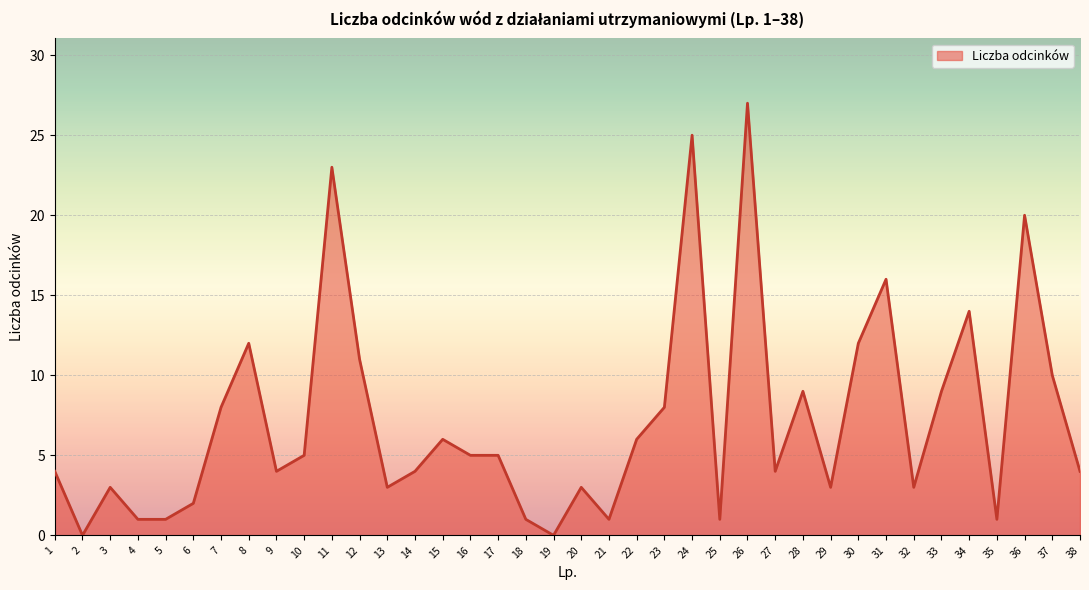

Reading left to right, extract all data points from this chart.

4	0	3	1	1	2	8	12	4	5	23	11	3	4	6	5	5	1	0	3	1	6	8	25	1	27	4	9	3	12	16	3	9	14	1	20	10	4